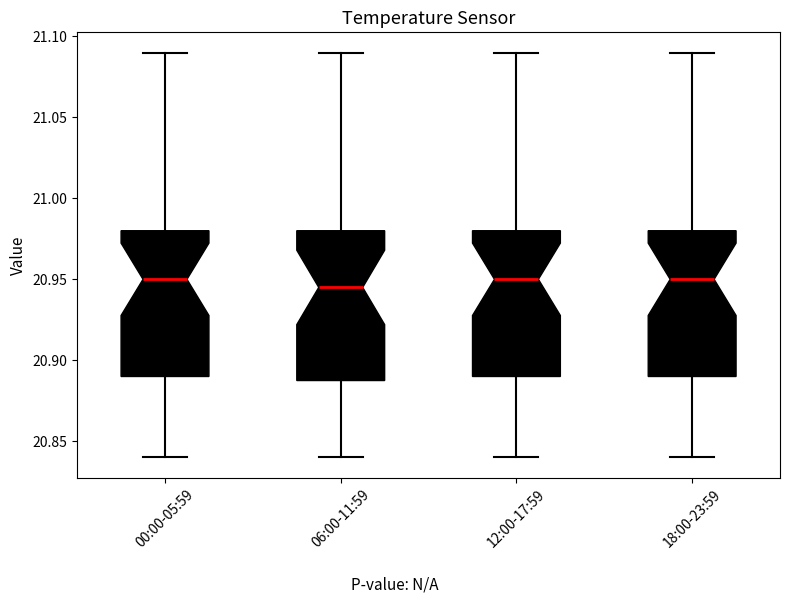

Reading left to right, read every box against the y-axis: the position of its median line, the range the box covers, and the ends of its whiskers. The values are not printed on the chart, so give them approximately, as read against the axis.

00:00-05:59: median 20.950, box 20.890 to 20.980, whiskers 20.840 to 21.090
06:00-11:59: median 20.945, box 20.890 to 20.980, whiskers 20.840 to 21.090
12:00-17:59: median 20.950, box 20.890 to 20.980, whiskers 20.840 to 21.090
18:00-23:59: median 20.950, box 20.890 to 20.980, whiskers 20.840 to 21.090